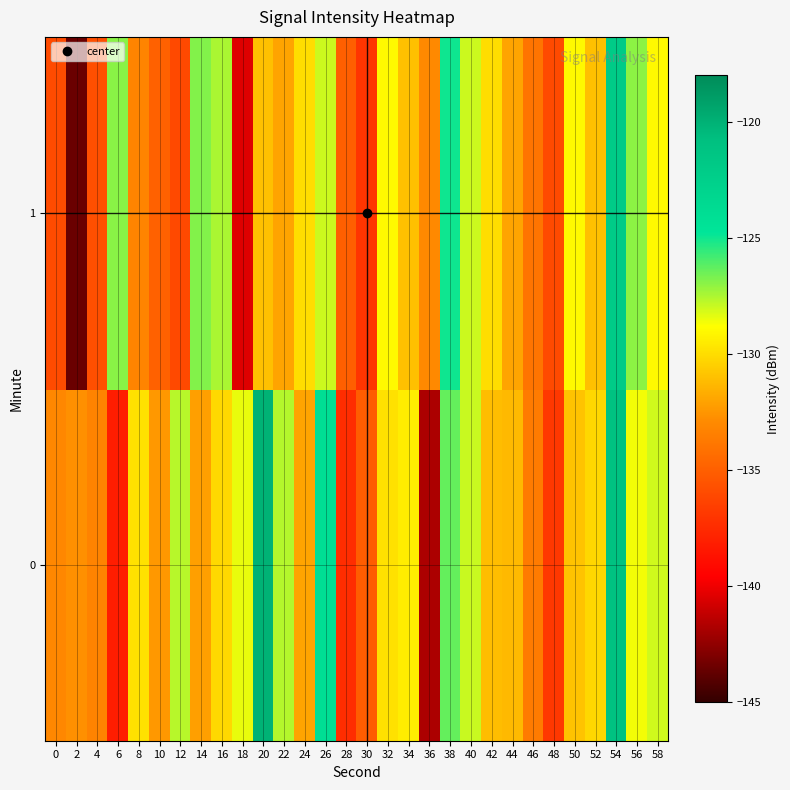

Rank the series by their maximum value, from lowest to highest.

1, 0